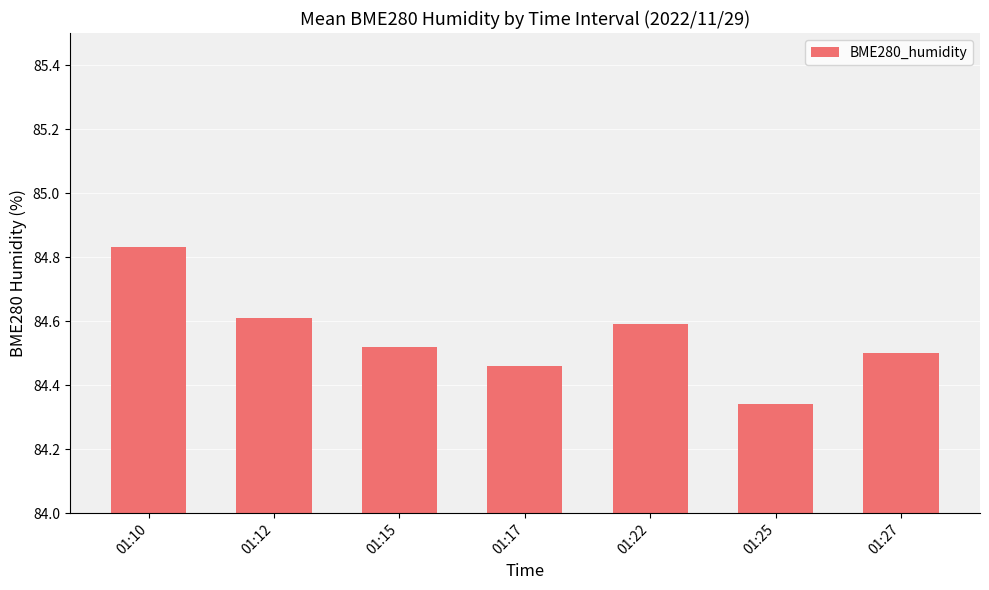

The value at 01:17 is 84.5. True or false?

True